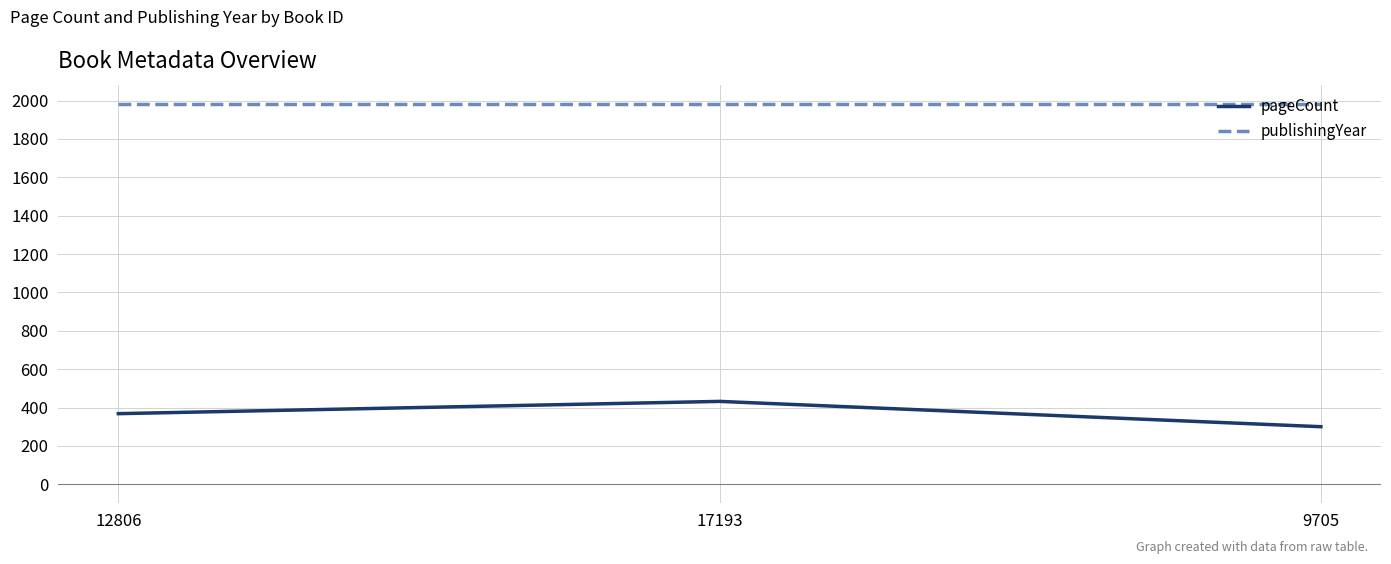

The publishingYear series shows 3515 at 12806. True or false?

False